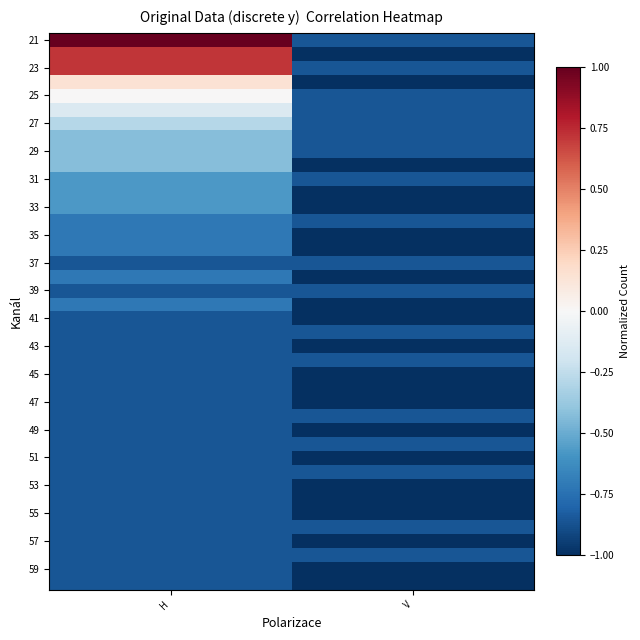

At which category does the chart reach its minimum across all series?

V